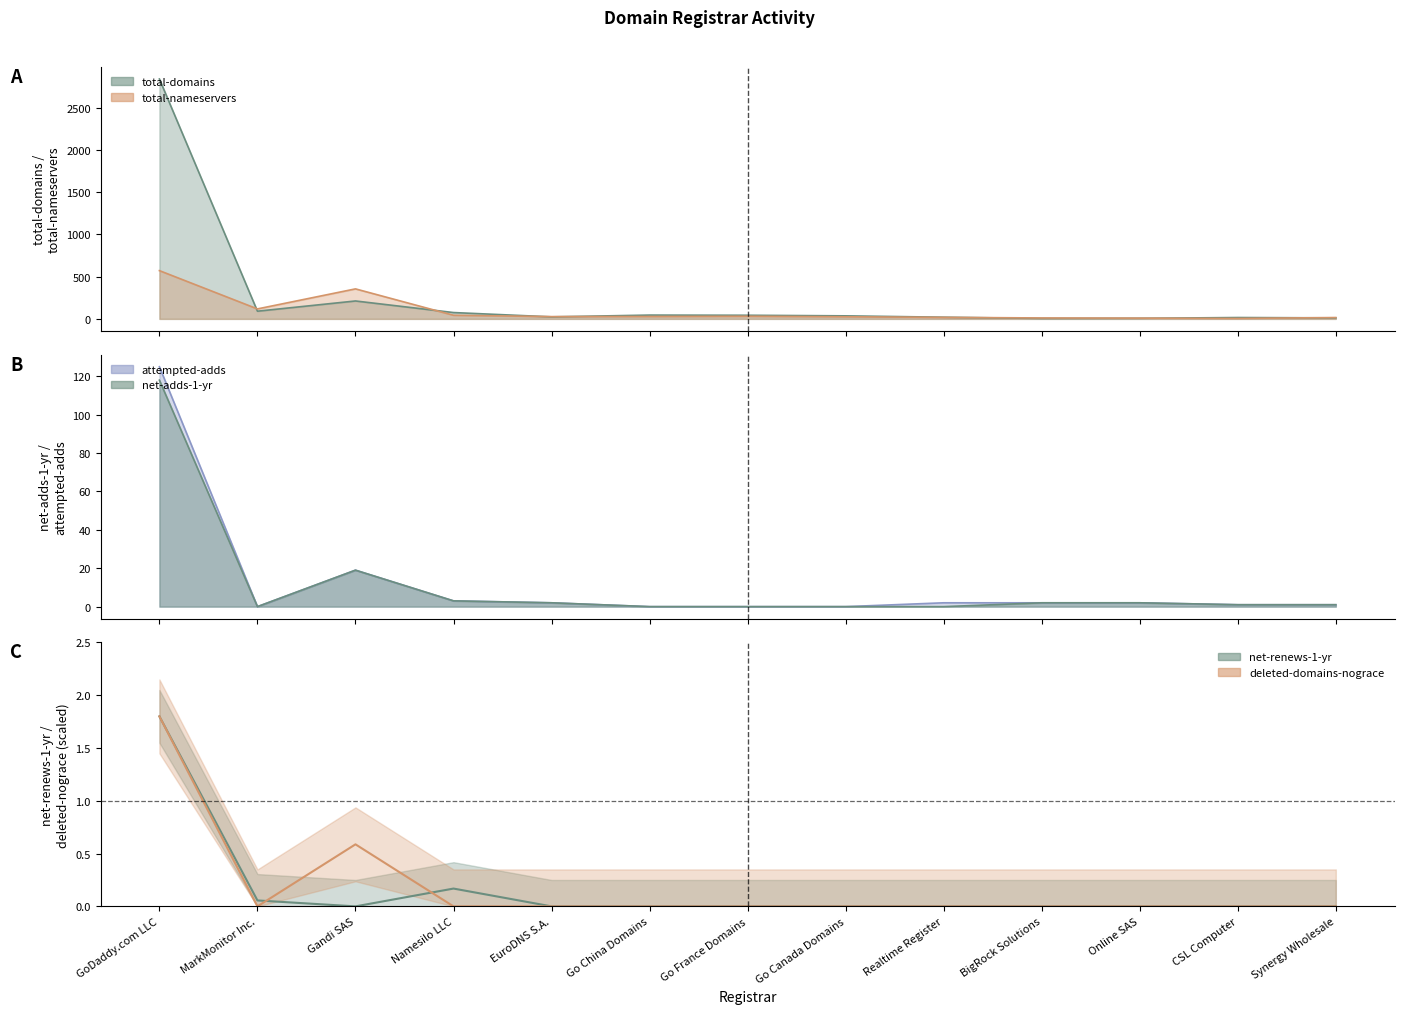

What is the difference between the maximum and minimum values in the deleted-domains-nograce series?

1.8